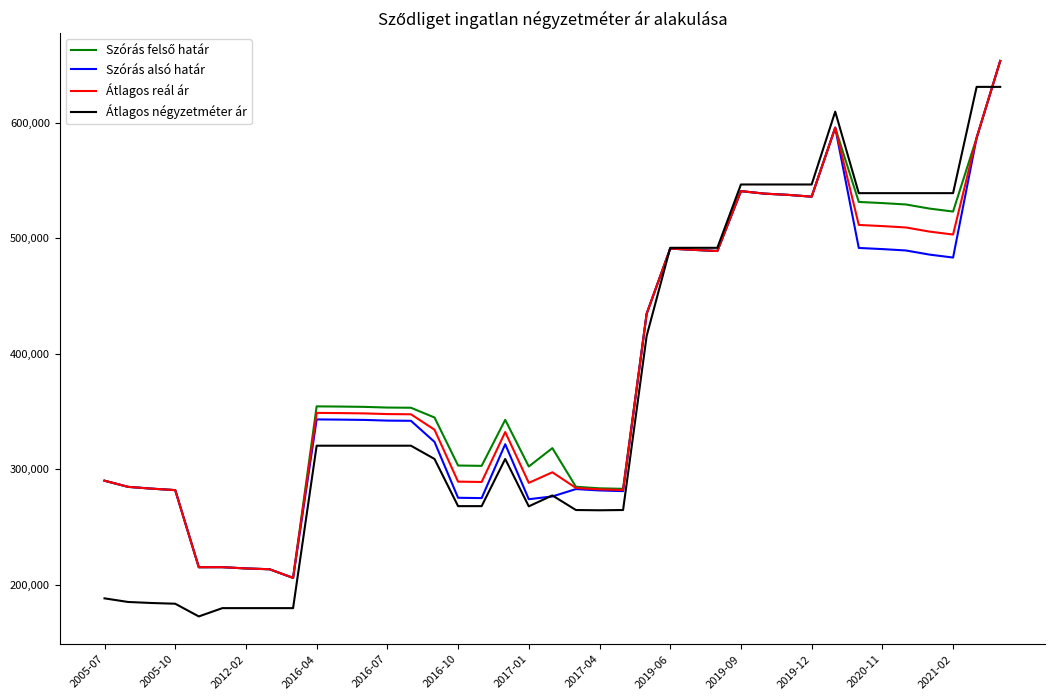

Does the chart have visible grid lines?

No